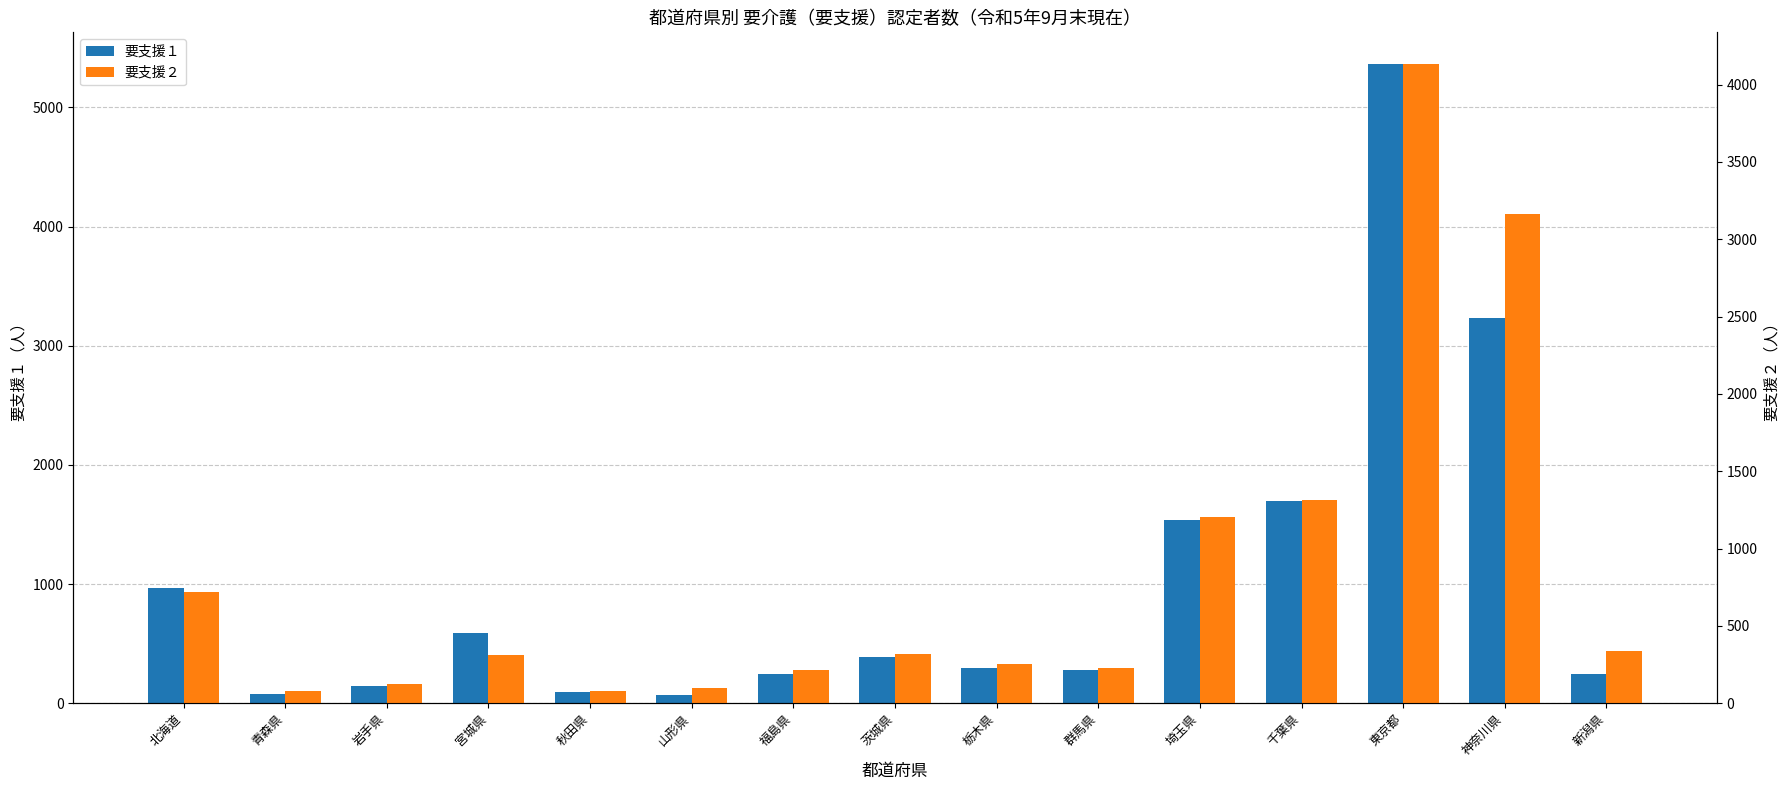

Which series has the largest total across all categories?

要支援１